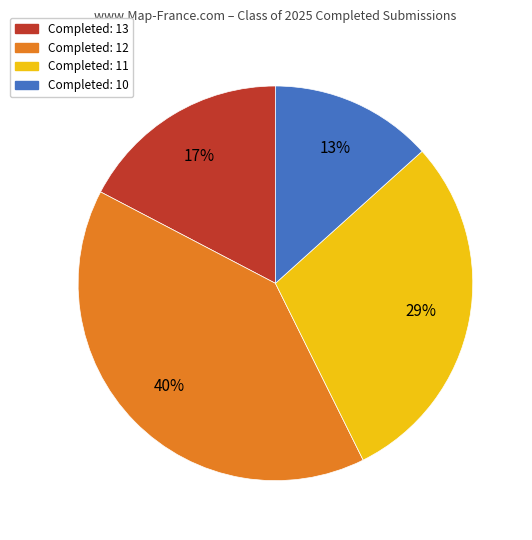

Does any single category account for the majority?

No